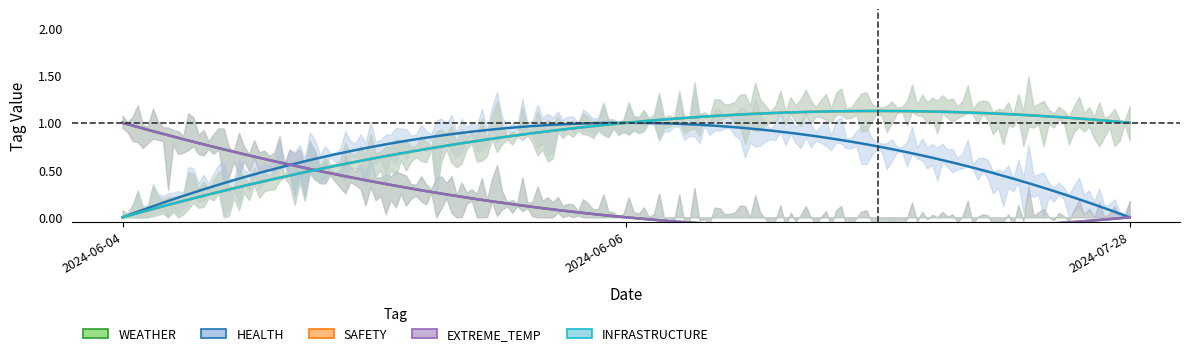

The value of INFRASTRUCTURE at 2024-07-28 is 1. True or false?

True